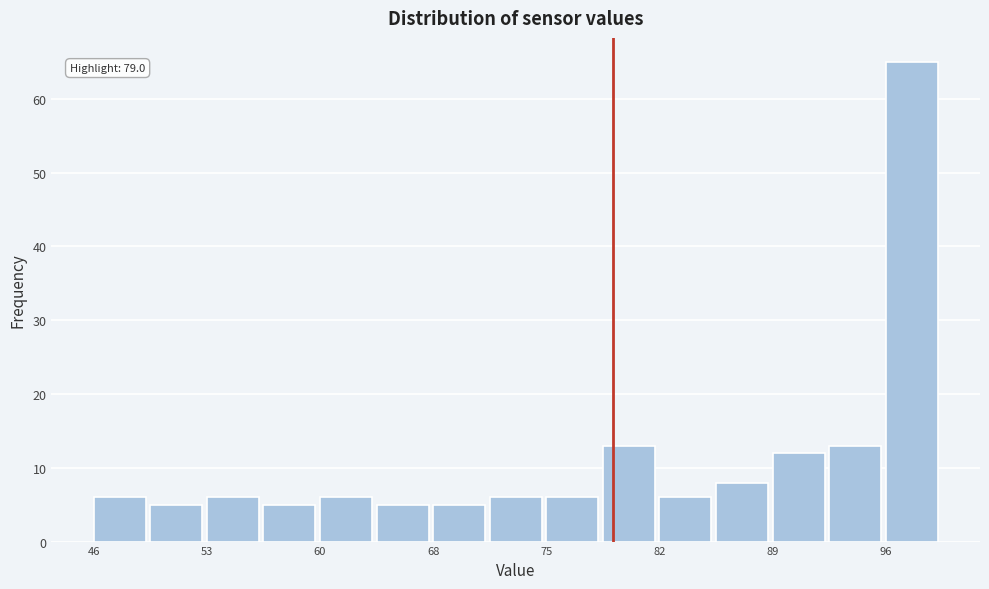

Around what value on the x-axis is the tallest bar? Give the approximate position of its centre, as read against the axis.

98